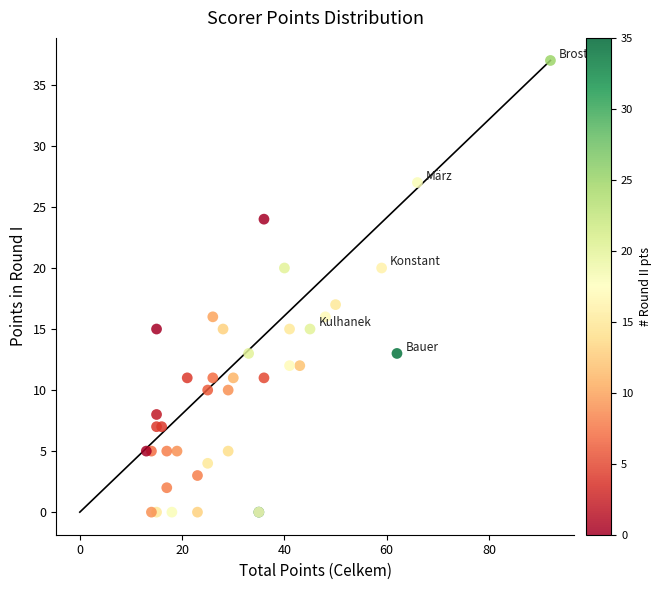

What Y value in the scatter plot is closest to 18?

17